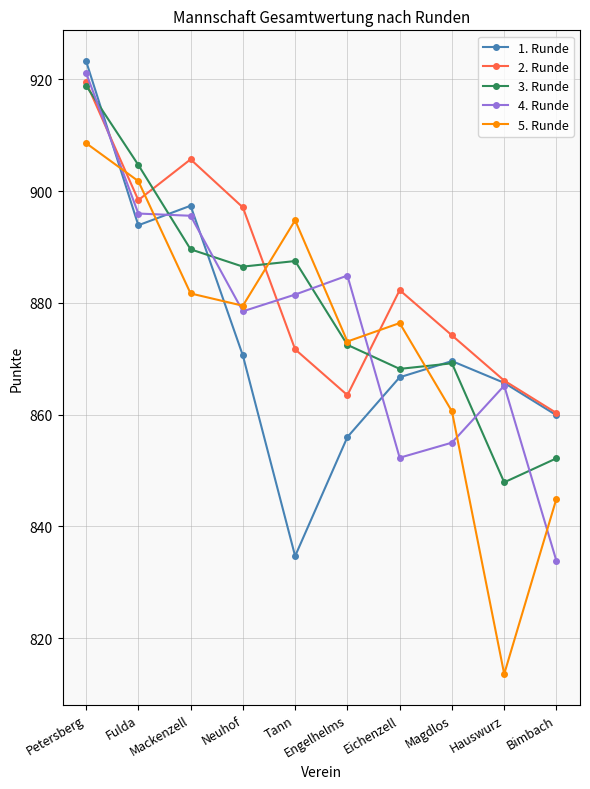

True or false: 2. Runde has a value of 897.1 at Neuhof.

True